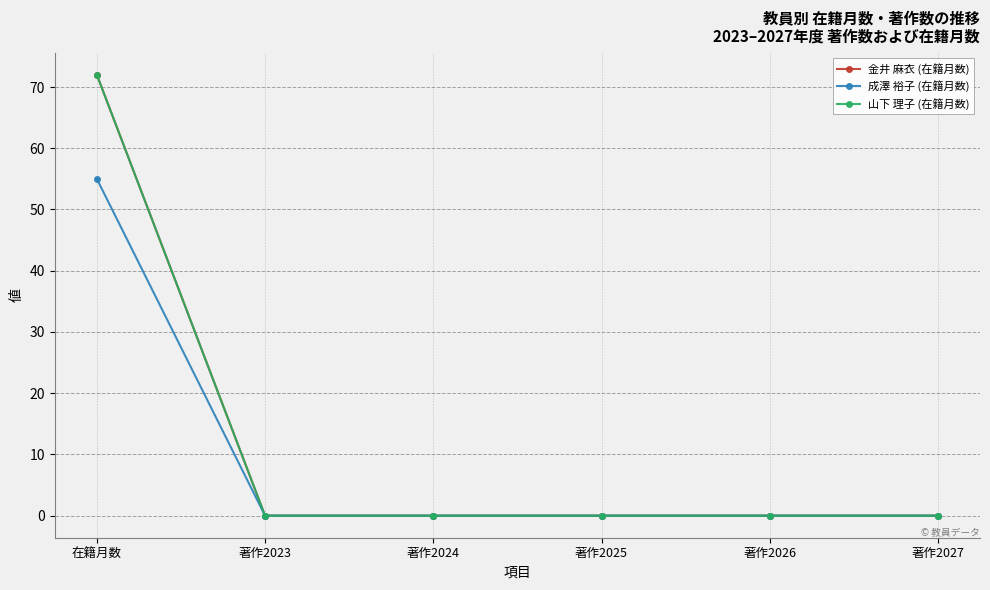

Does the chart have visible grid lines?

Yes